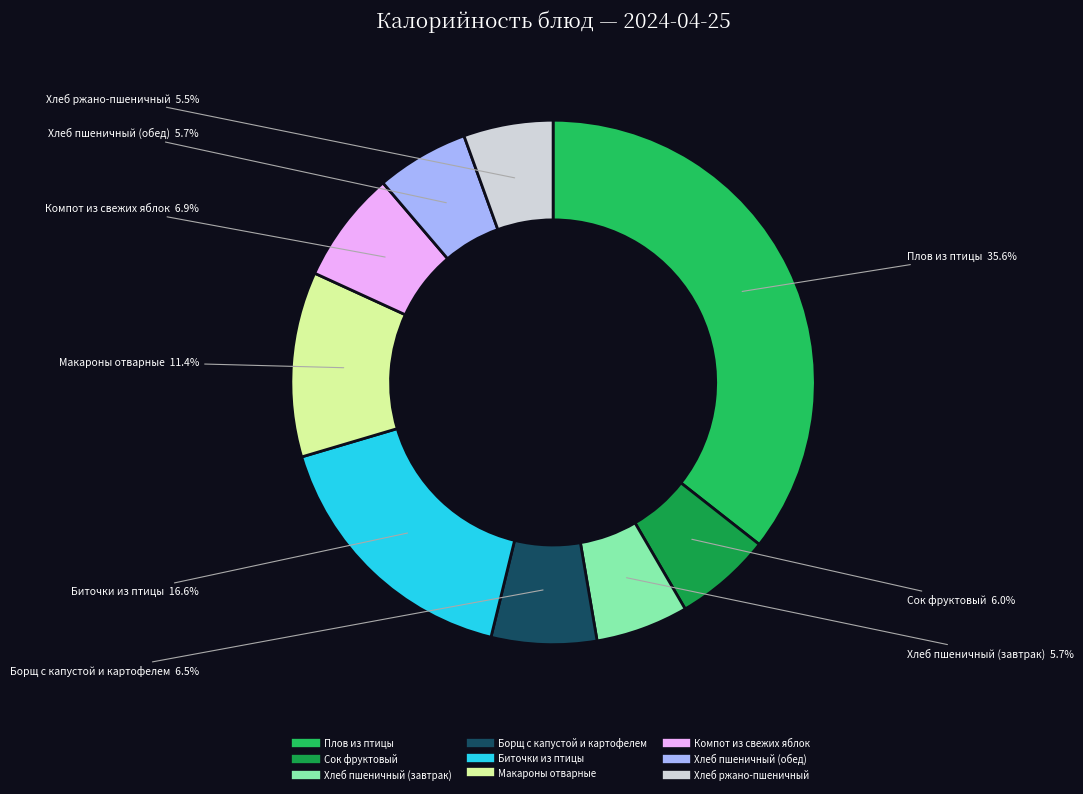

To the nearest percent, what is the combined percentage of Сок фруктовый and Хлеб пшеничный (обед)?

12%